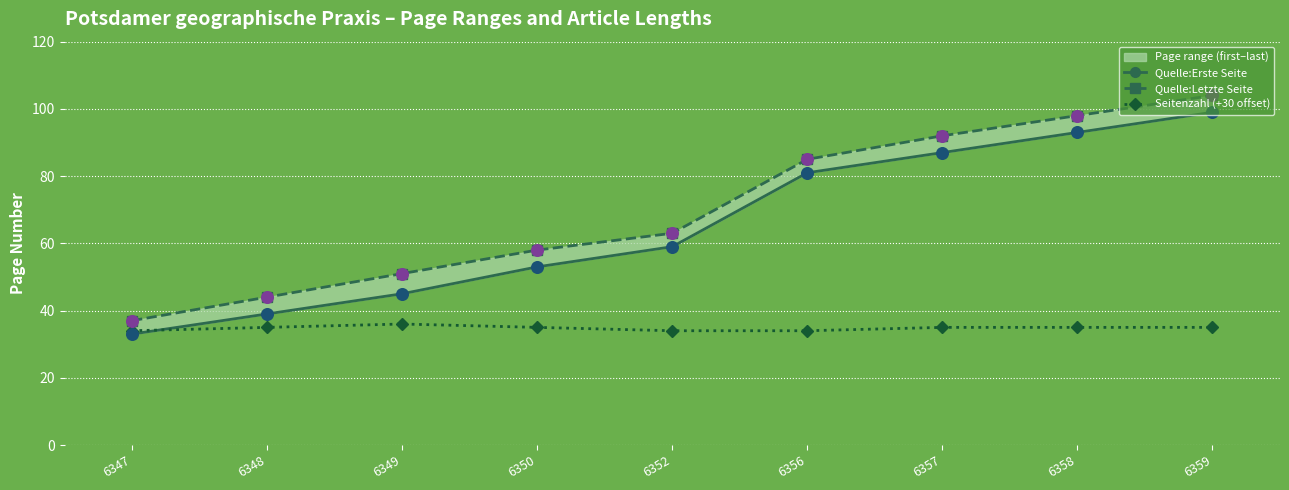

What are all the series names shown in the legend?

Quelle:Erste Seite, Quelle:Letzte Seite, Seitenzahl (+30 offset)